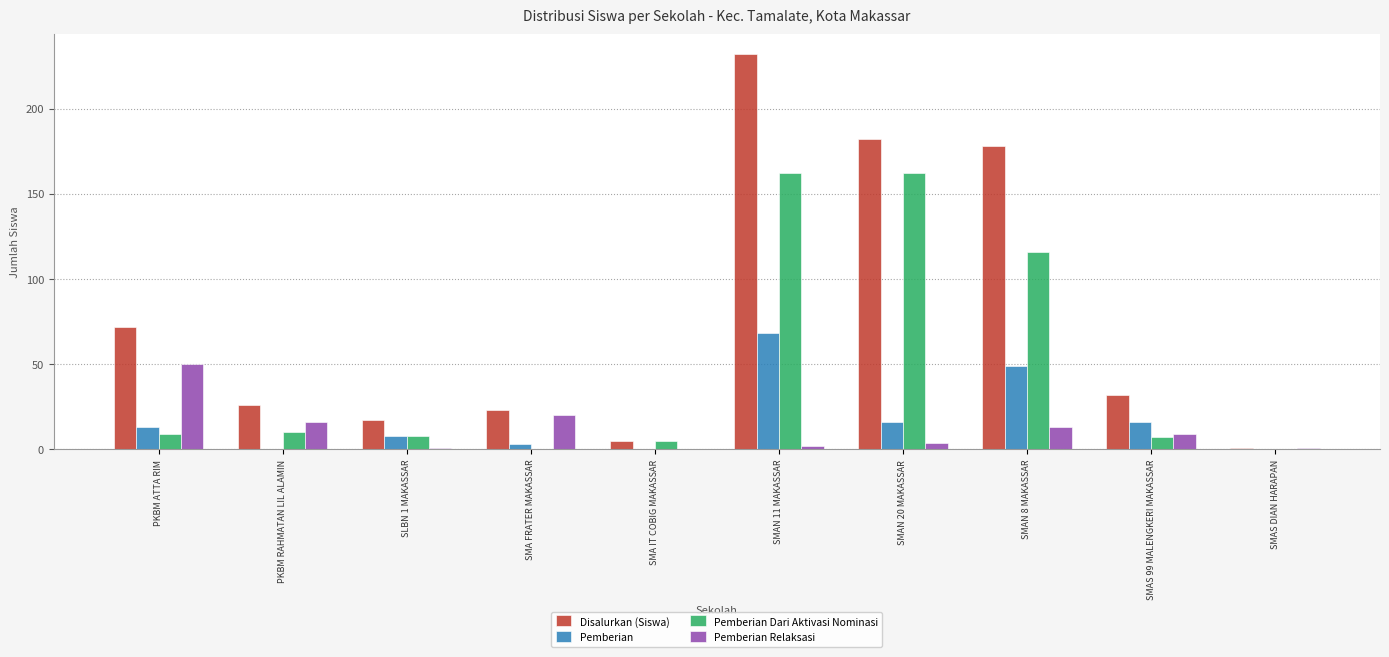

What is the sum of all Pemberian values?

173